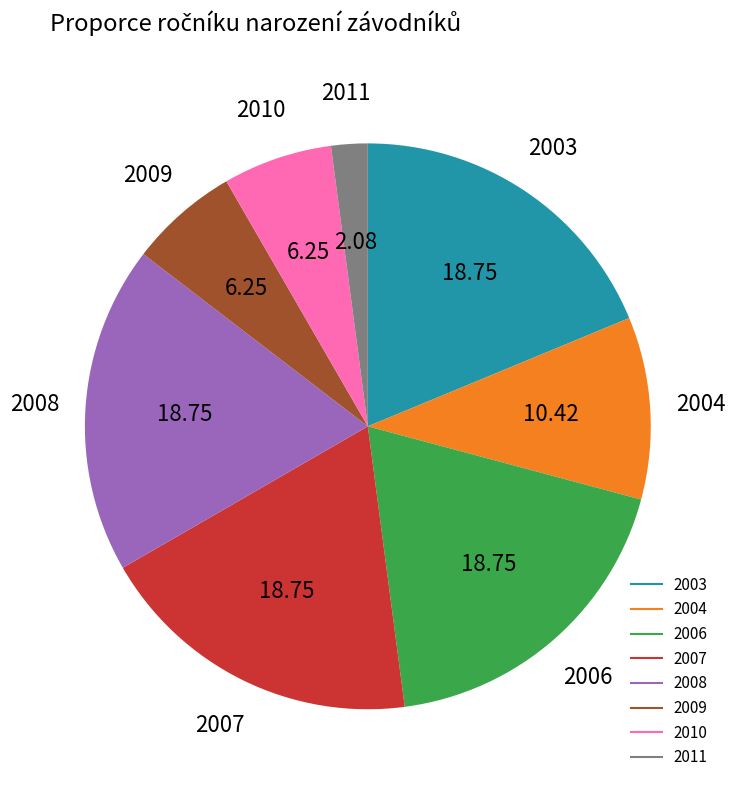

Is there a majority slice in this chart?

No